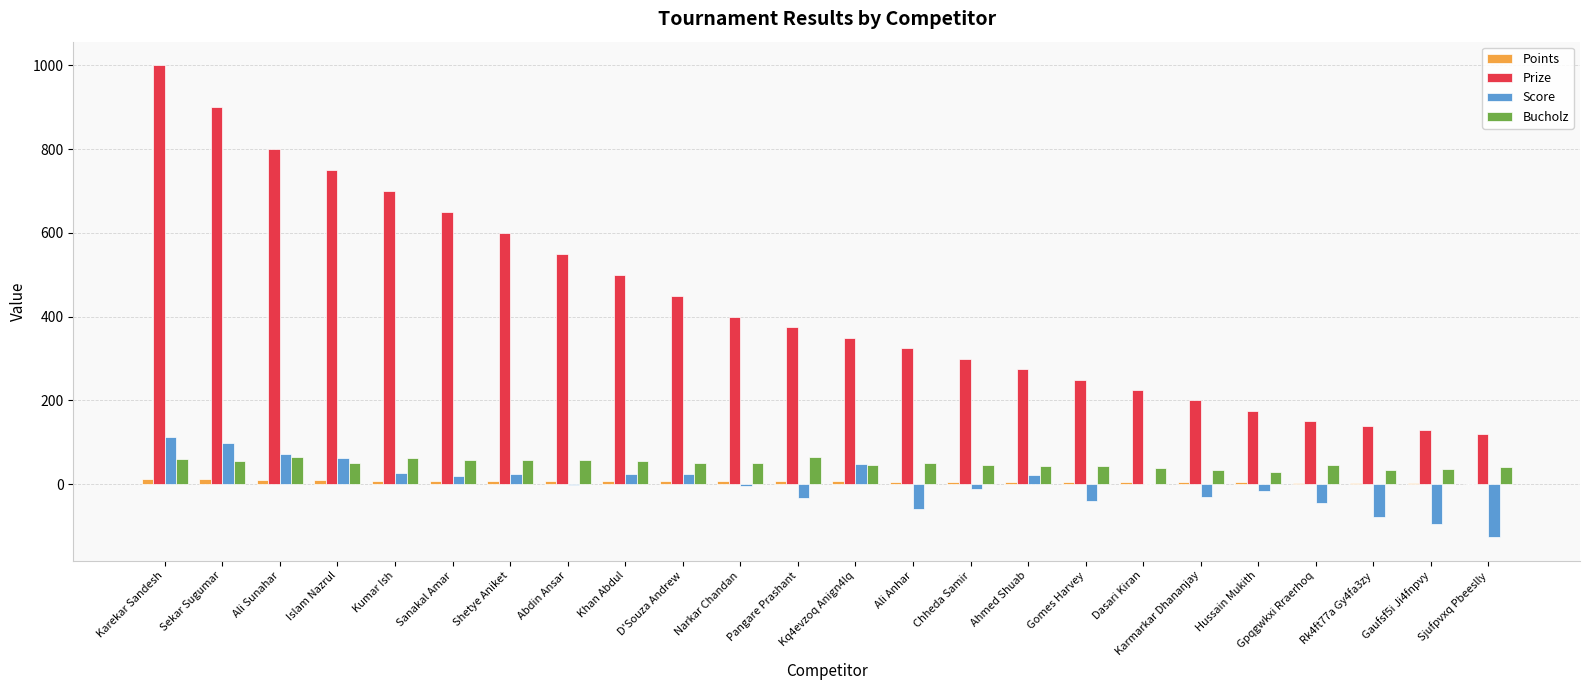

What is the sum of the Score values at Sekar Sugumar and Karmarkar Dhananjay?

68